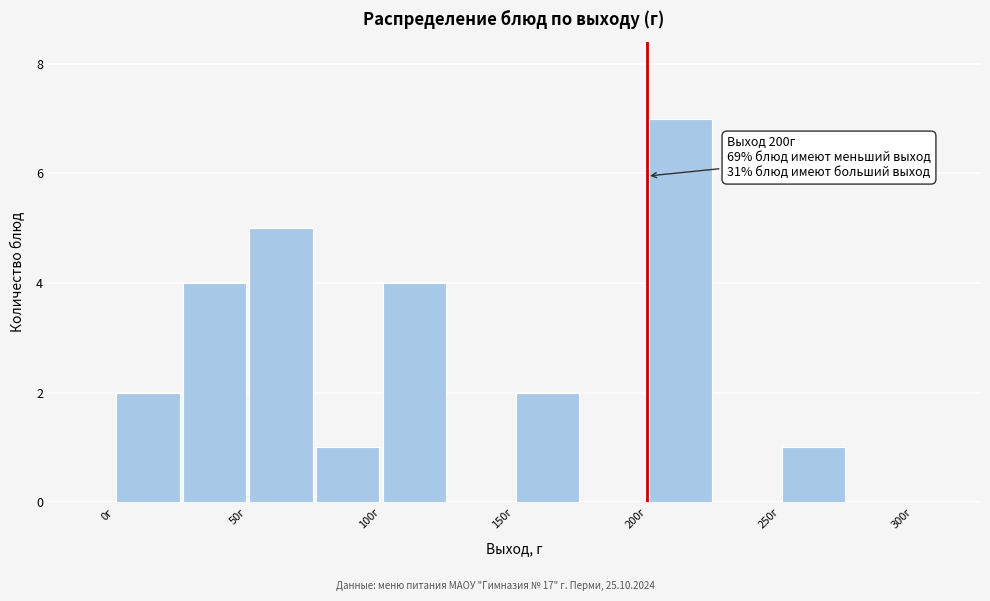

Which range on the x-axis has the tallest bar?

200 to 225